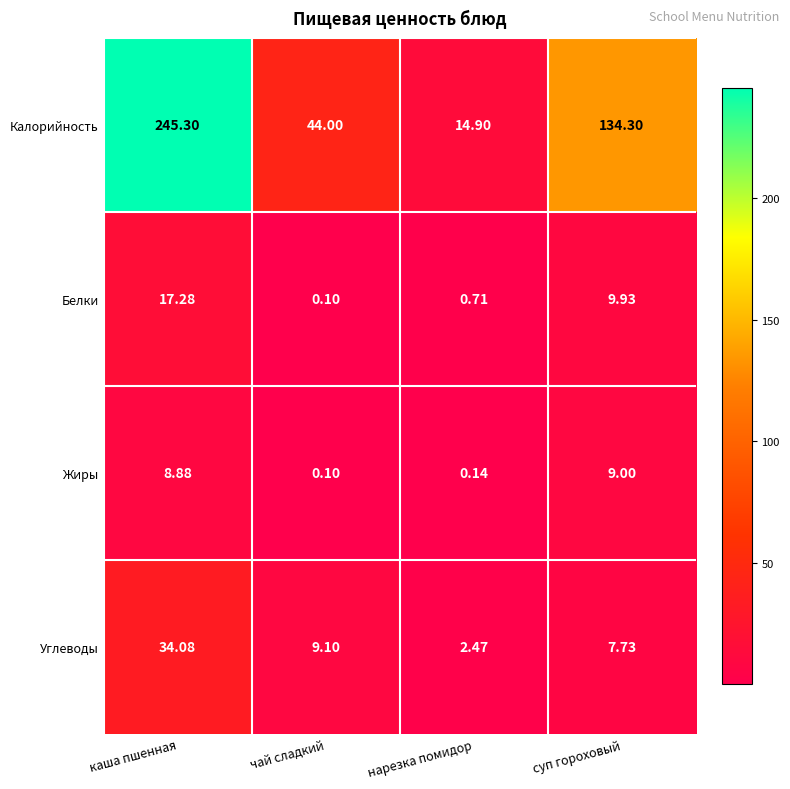

Where is Белки nearest to the value 8?

суп гороховый